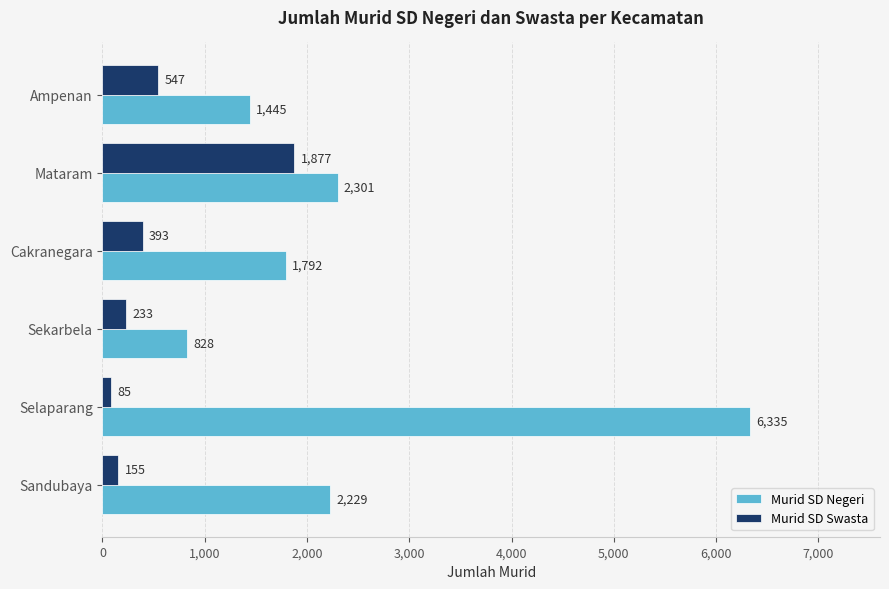

Which series has the widest spread of values?

Murid SD Negeri